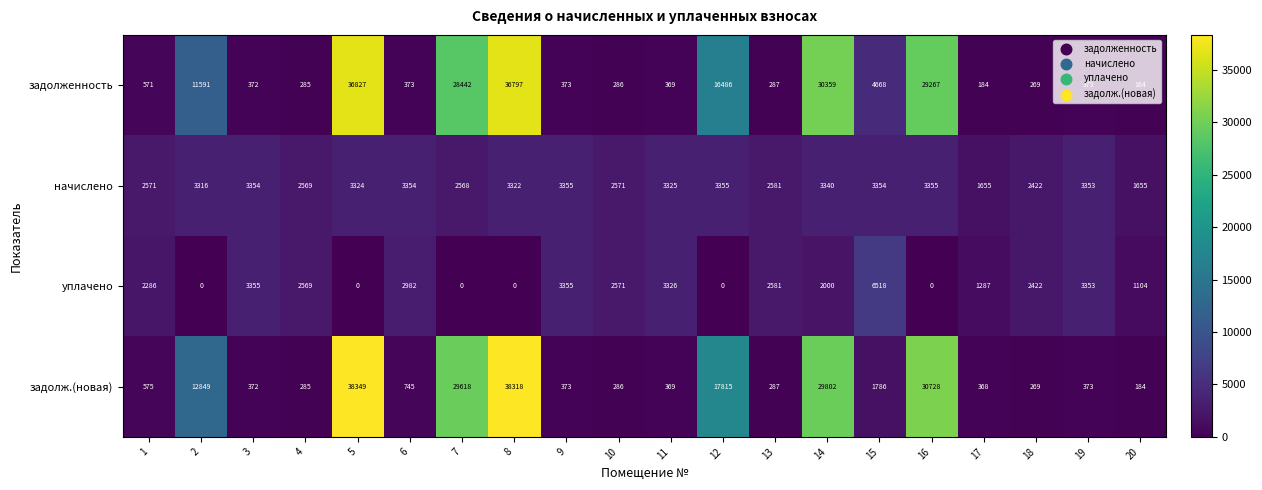

What is the average value of the уплачено series?

1985